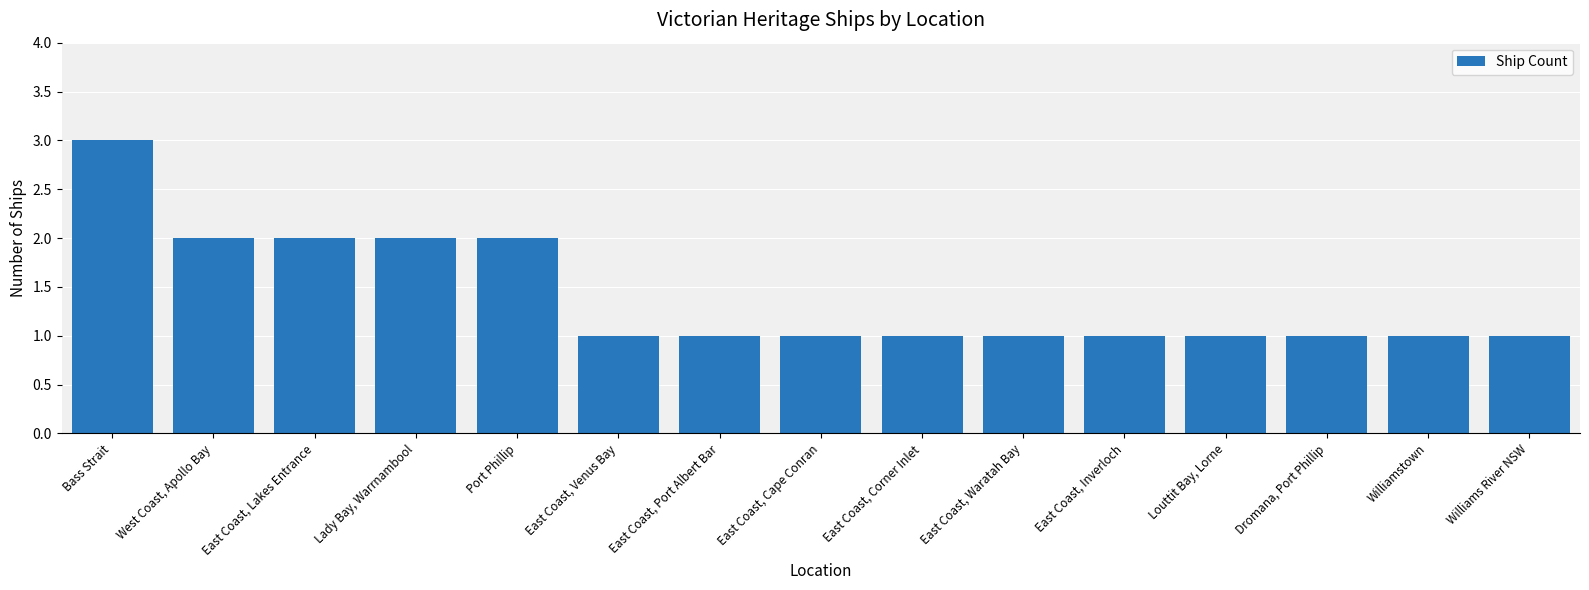

What is the change in value from Port Phillip to East Coast, Waratah Bay?

-1